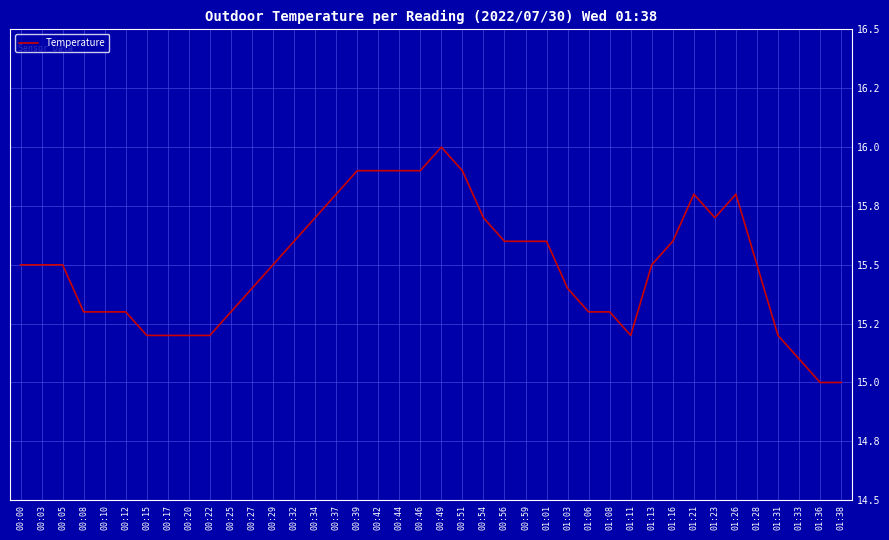

What is the ratio of the value at 00:29 to the value at 01:38?

1.0